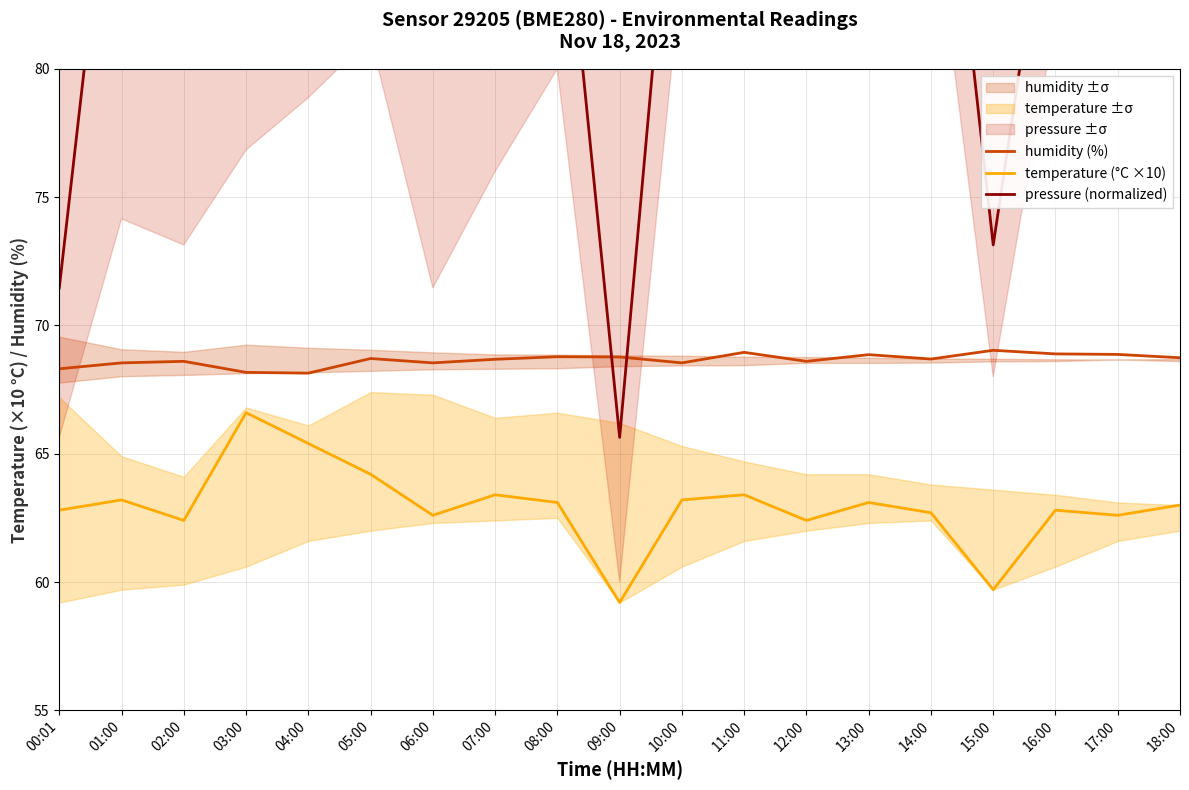

True or false: temperature (°C ×10) has a value of 101.7 at 14:00.

False